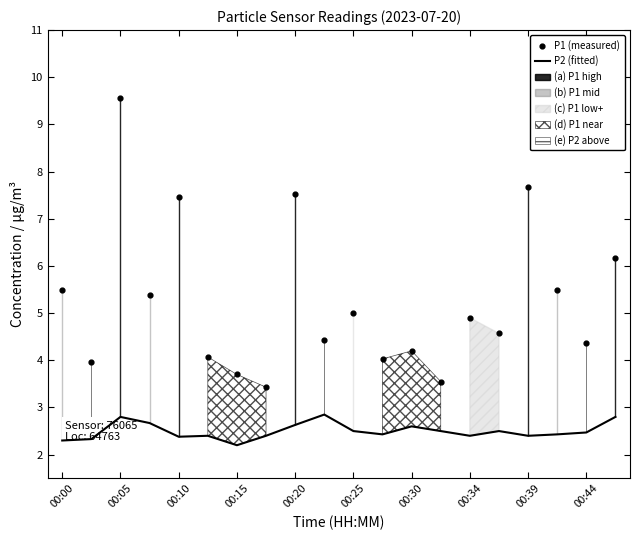

At how many categories does at least one series exceed 5?

8